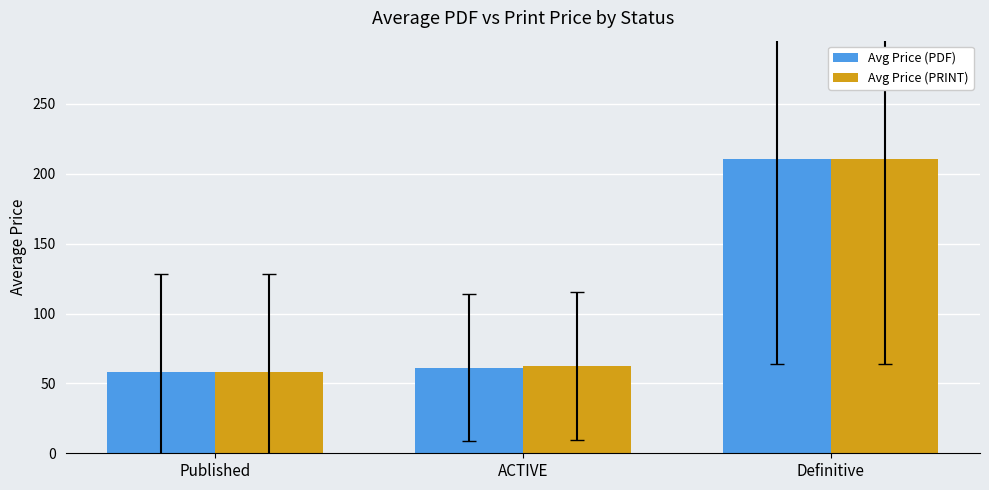

What is the value of the Avg Price (PRINT) bar at the 1st from the left?

58.2